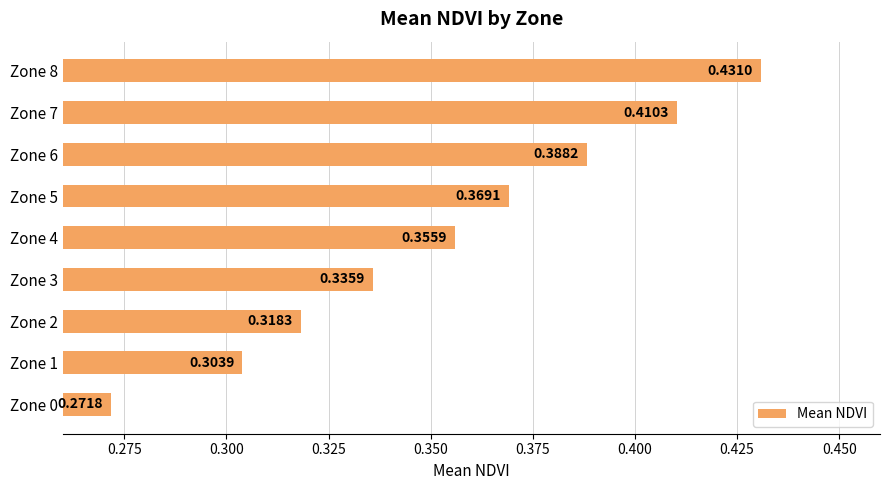

At which label is the value closest to 0?

Zone 0